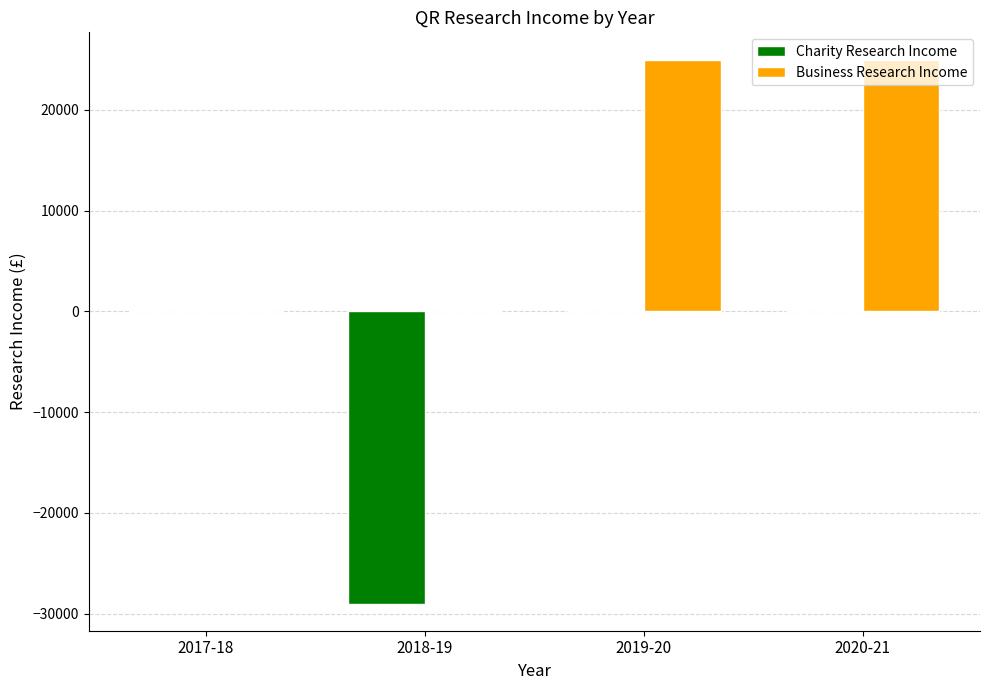

Is the value of Charity Research Income at 2018-19 greater than the value of Business Research Income at 2017-18?

No